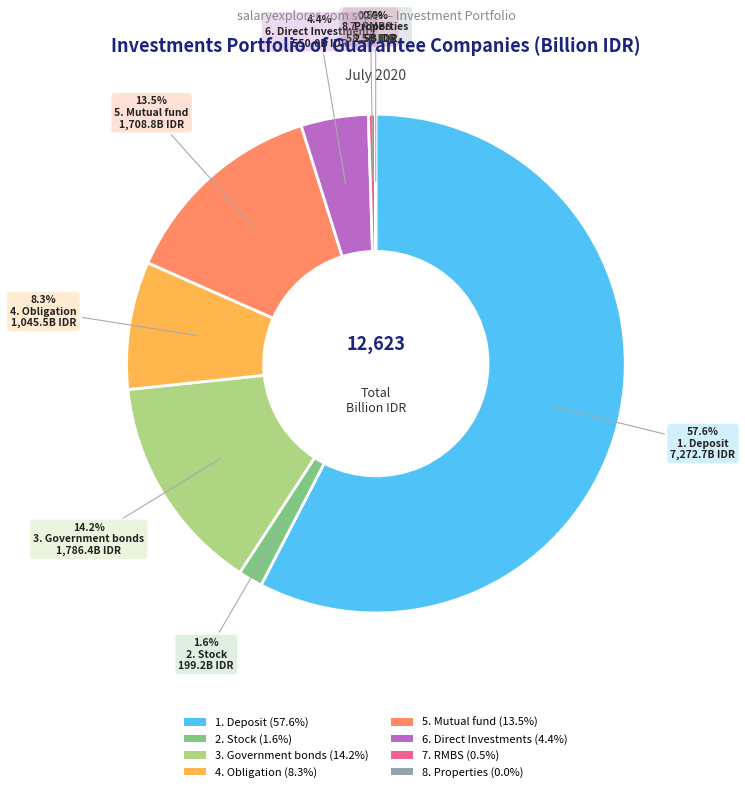

Does 7. RMBS account for over 50% of the chart?

No